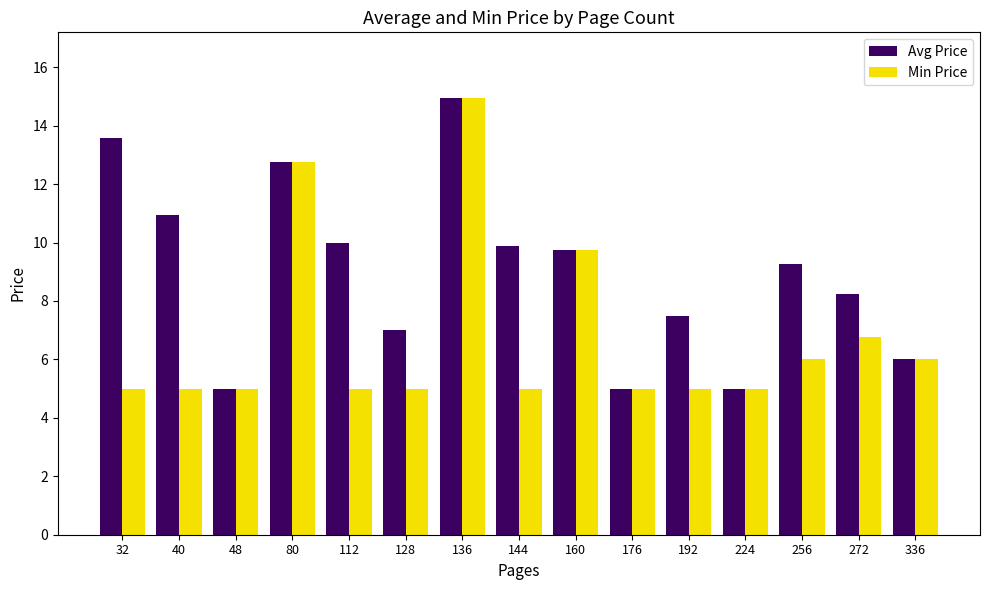

At which category is the sum across all series the highest?

136